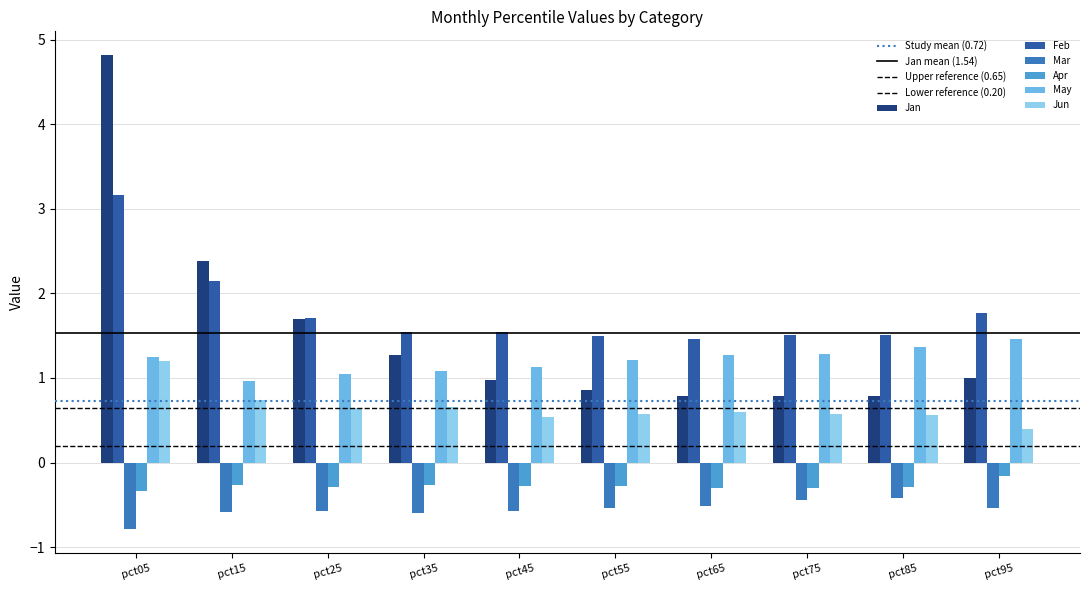

Count the number of categories in the chart.

10